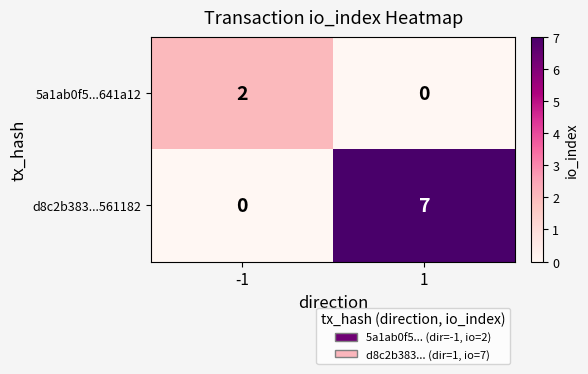

Between -1 and 1, which series saw the biggest shift?

d8c2b383...561182